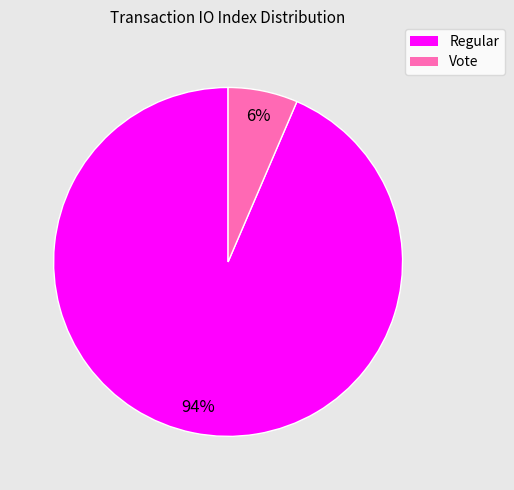

Is there any slice that represents more than half of the pie?

Yes